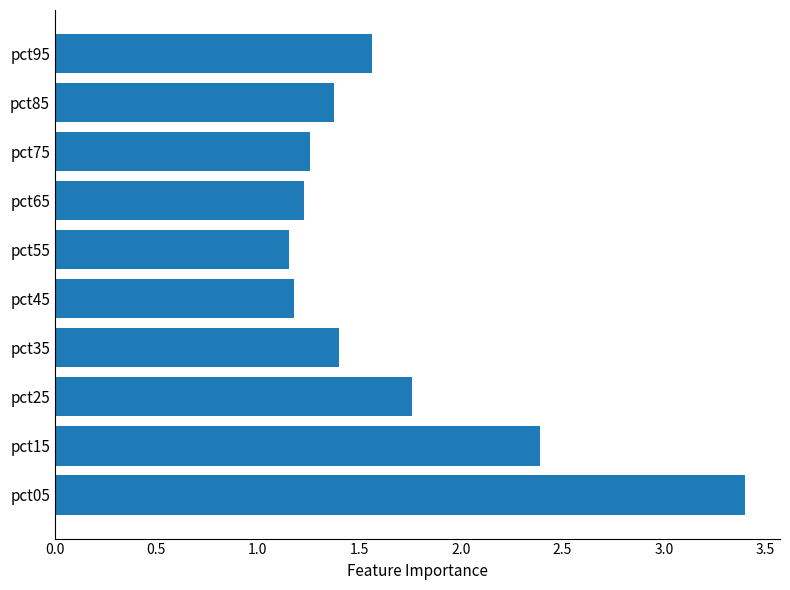

Where is the data nearest to the value 2?

pct25